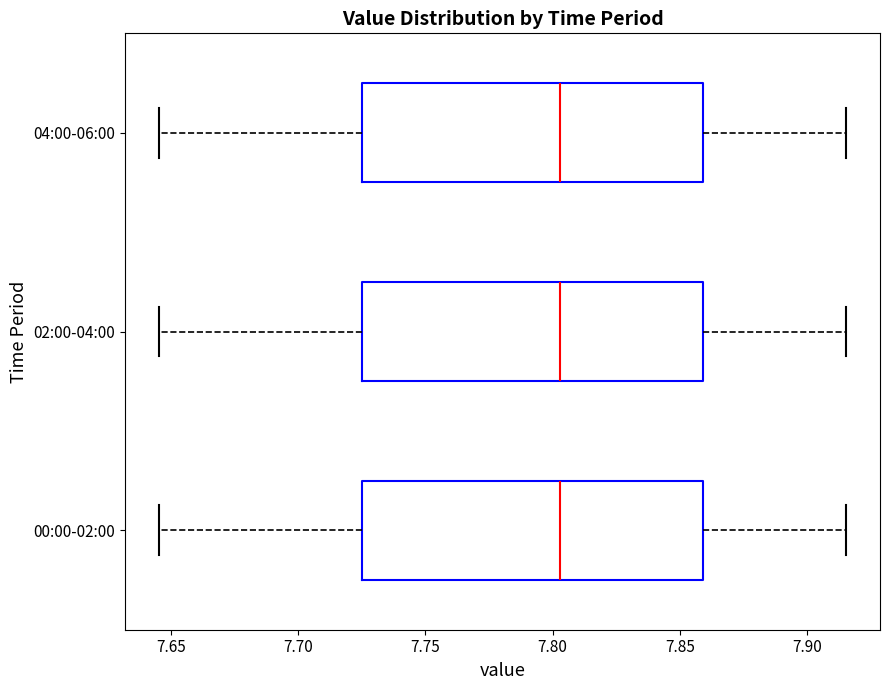

Reading bottom to top, read every box against the x-axis: the position of its median line, the range the box covers, and the ends of its whiskers. The values are not printed on the chart, so give them approximately, as read against the axis.

00:00-02:00: median 7.805, box 7.725 to 7.860, whiskers 7.645 to 7.915
02:00-04:00: median 7.805, box 7.725 to 7.860, whiskers 7.645 to 7.915
04:00-06:00: median 7.805, box 7.725 to 7.860, whiskers 7.645 to 7.915